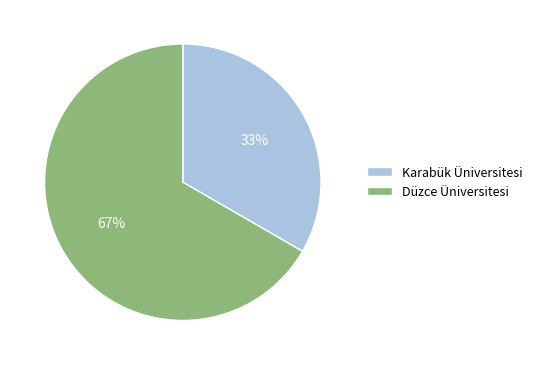

Between Karabük Üniversitesi and Düzce Üniversitesi, which is larger?

Düzce Üniversitesi